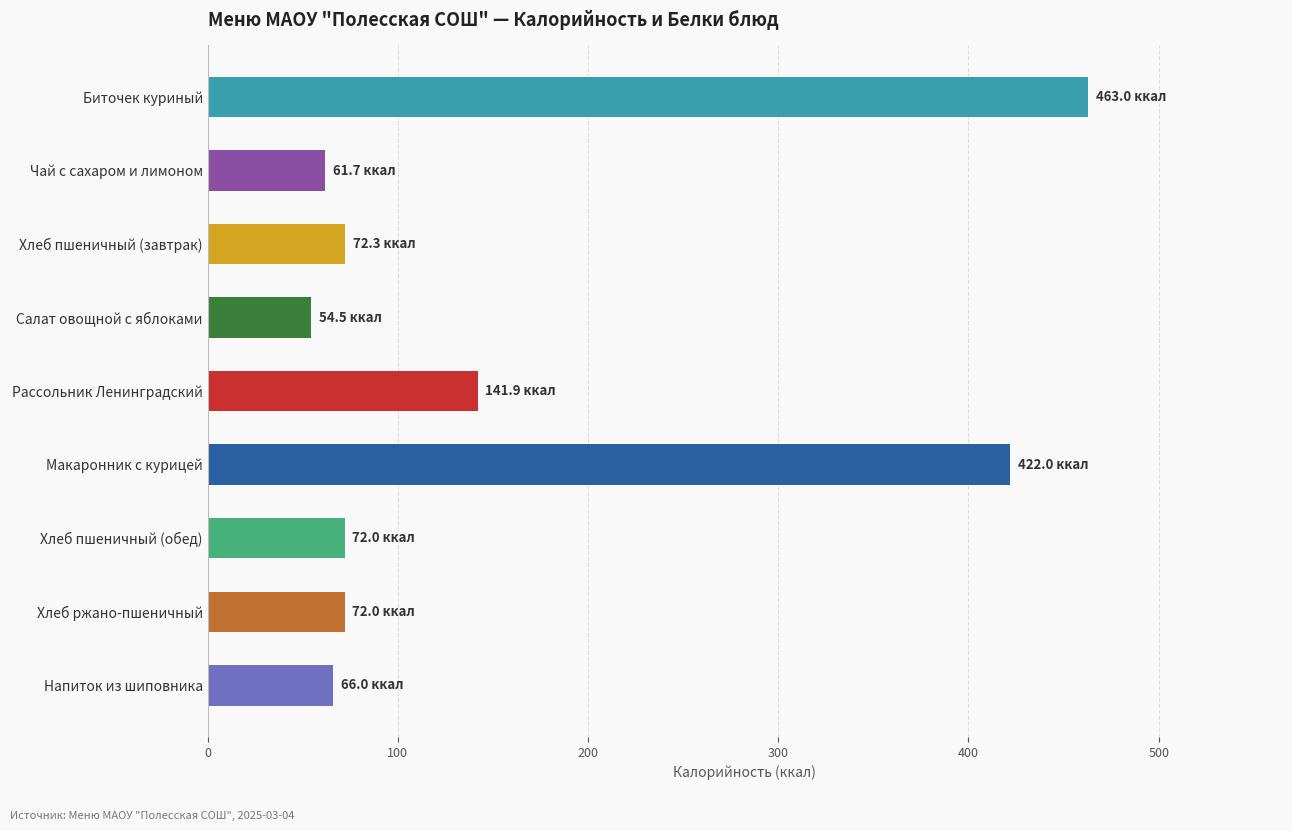

What is the label of the 1st bar from the top?

Биточек куриный